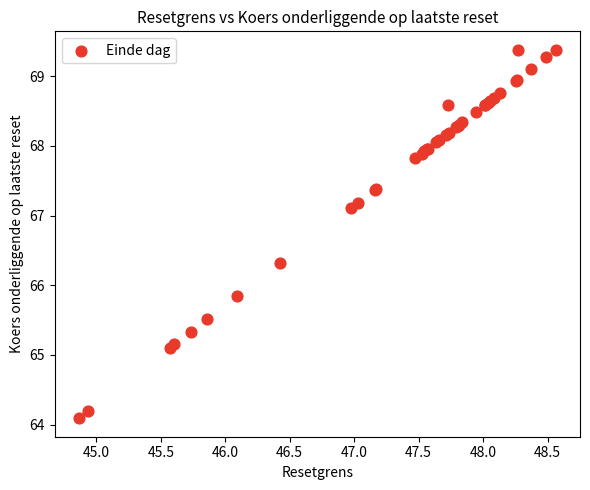

What Y value in the scatter plot is closest to 66?

65.8